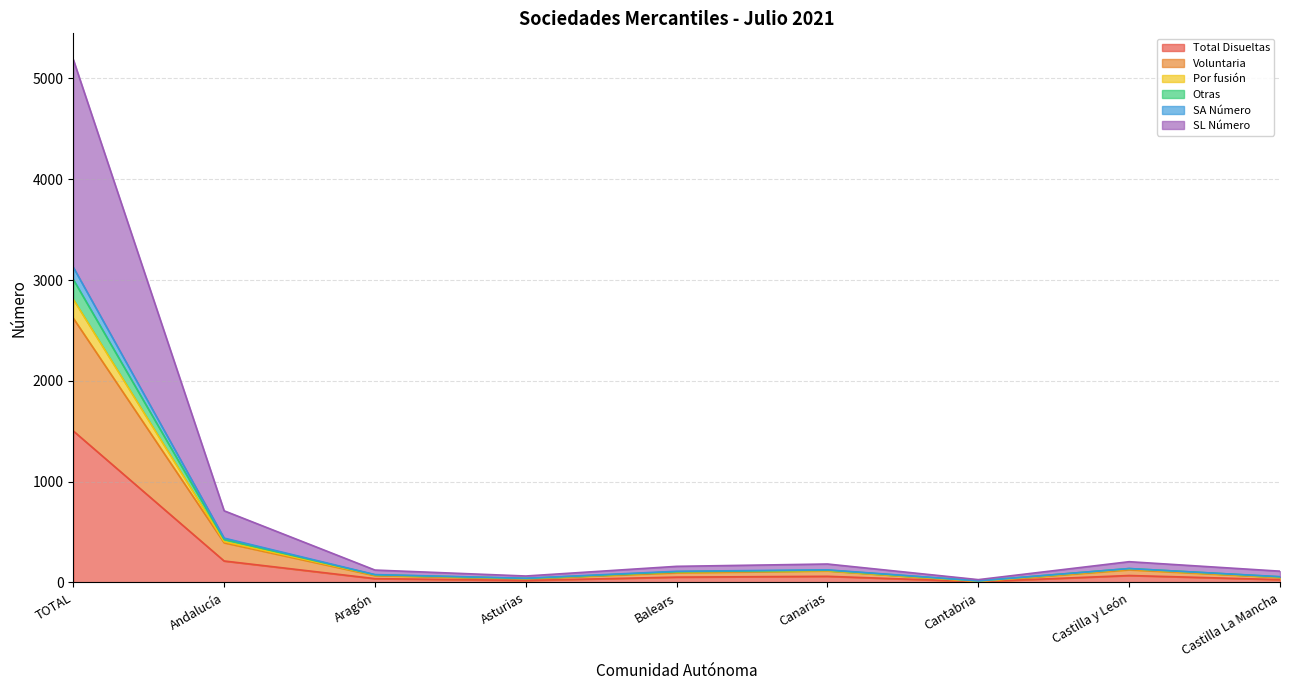

True or false: SL Número and Total Disueltas cross at least once.

False